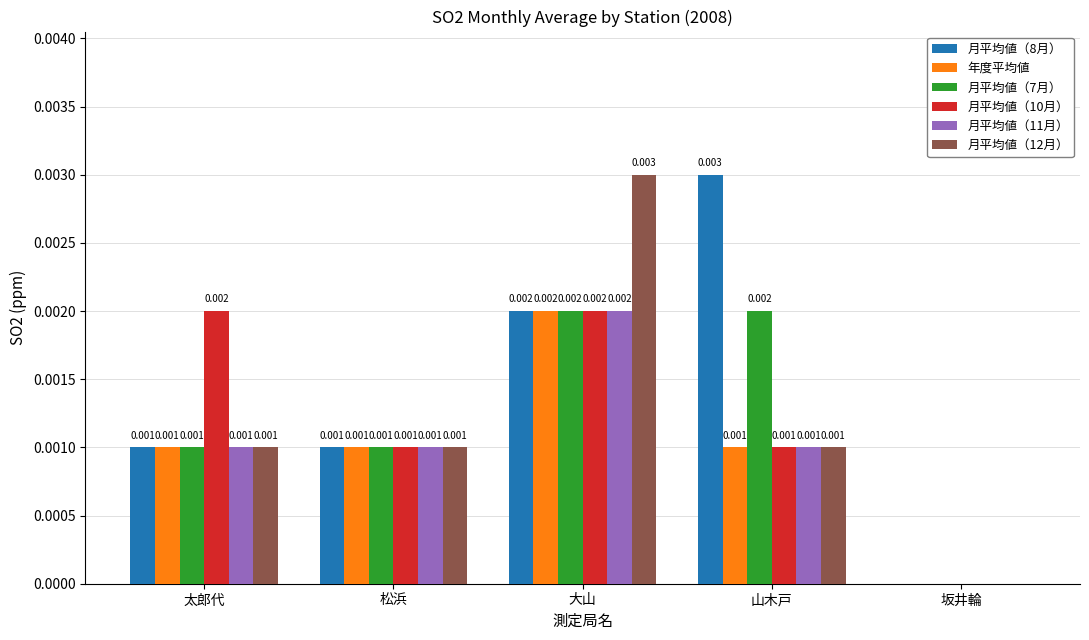

Count the number of categories in the chart.

5